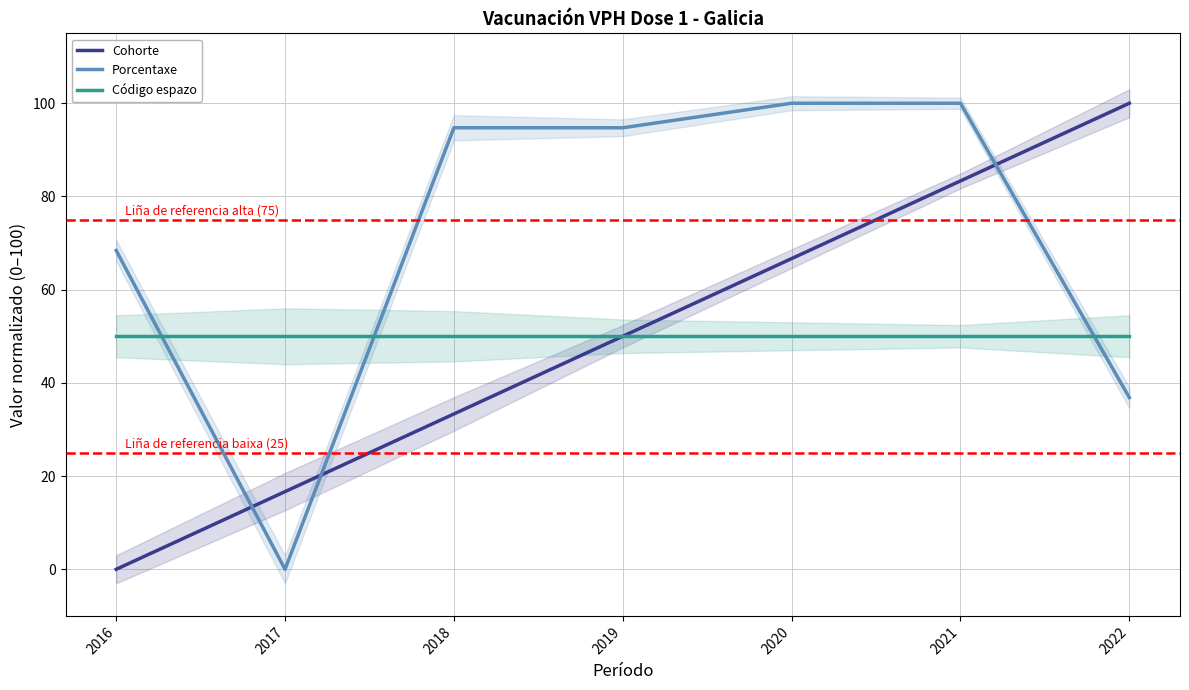

Reading left to right, extract all data points from this chart.

Cohorte: 2016=0.0	2017=16.7	2018=33.3	2019=50.0	2020=66.7	2021=83.3	2022=100.0
Porcentaxe: 2016=68.4	2017=0.0	2018=94.7	2019=94.7	2020=100.0	2021=100.0	2022=36.8
Código espazo: 2016=50.0	2017=50.0	2018=50.0	2019=50.0	2020=50.0	2021=50.0	2022=50.0